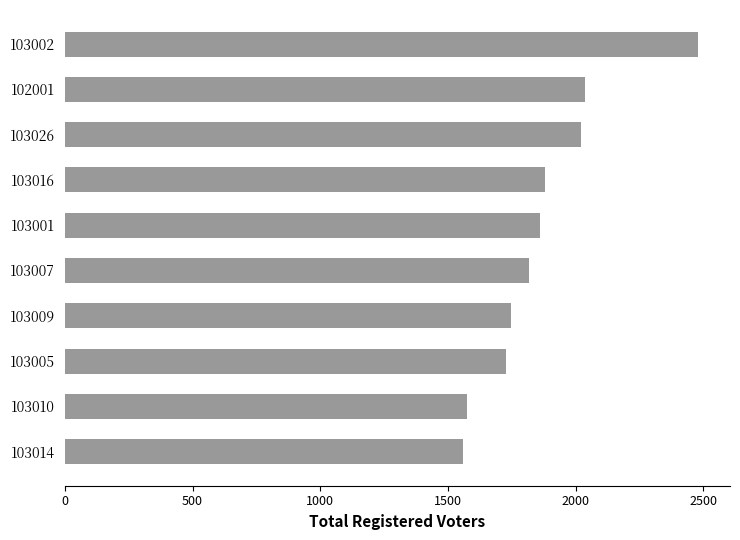

What is the difference between the second highest and second lowest values?

463